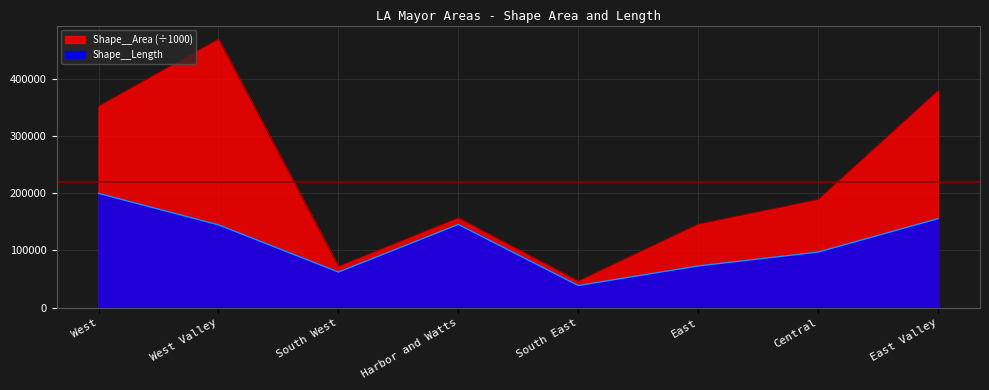

What is the sum of the Shape__Area values at West and East?

498061.7